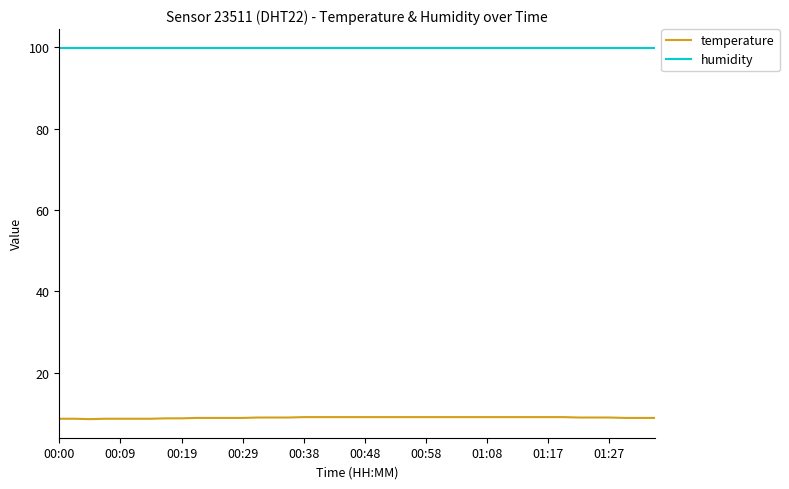

At how many categories does at least one series exceed 17?

40